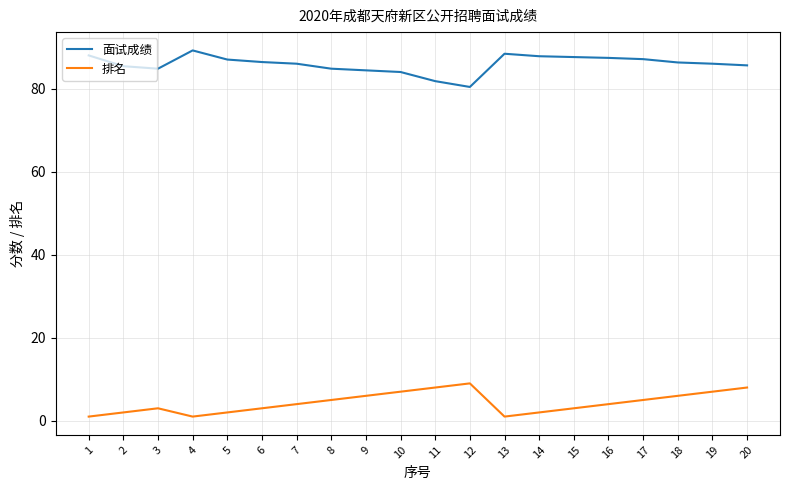

What is the average value of the 面试成绩 series?

85.9